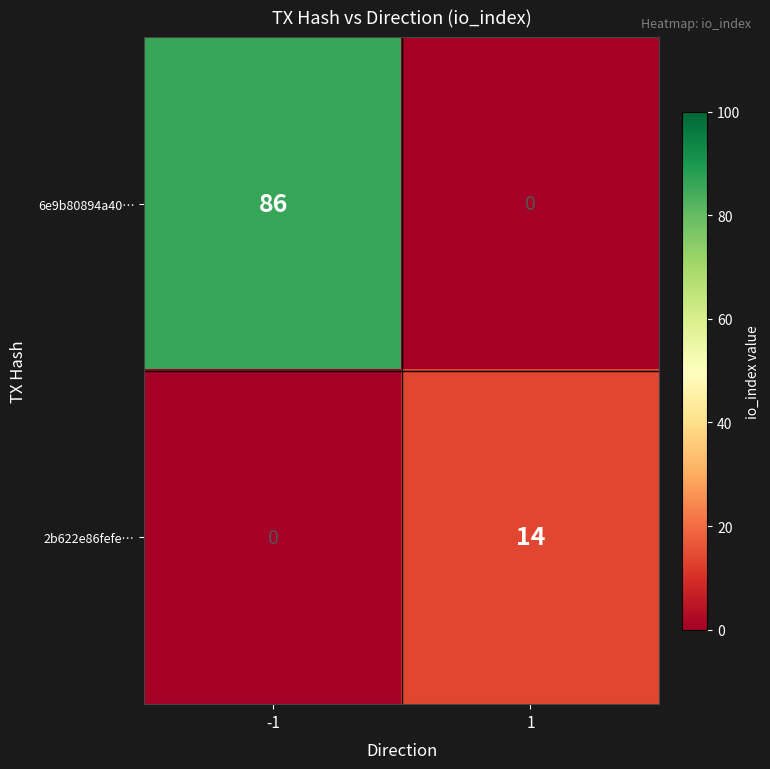

At which category is the sum across all series the highest?

-1